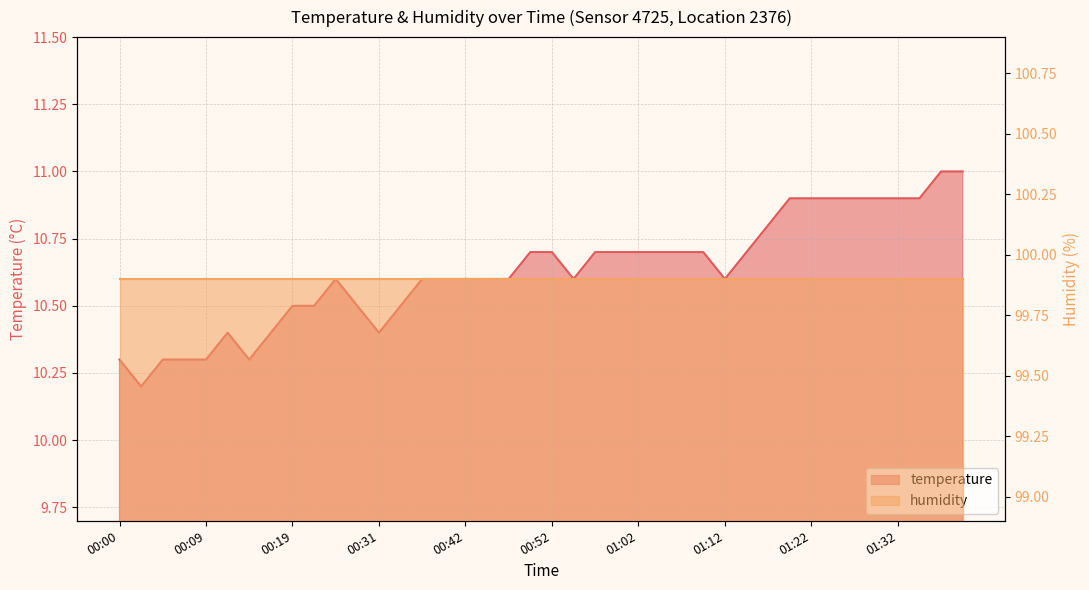

Does the chart display data point markers on the line(s)?

No